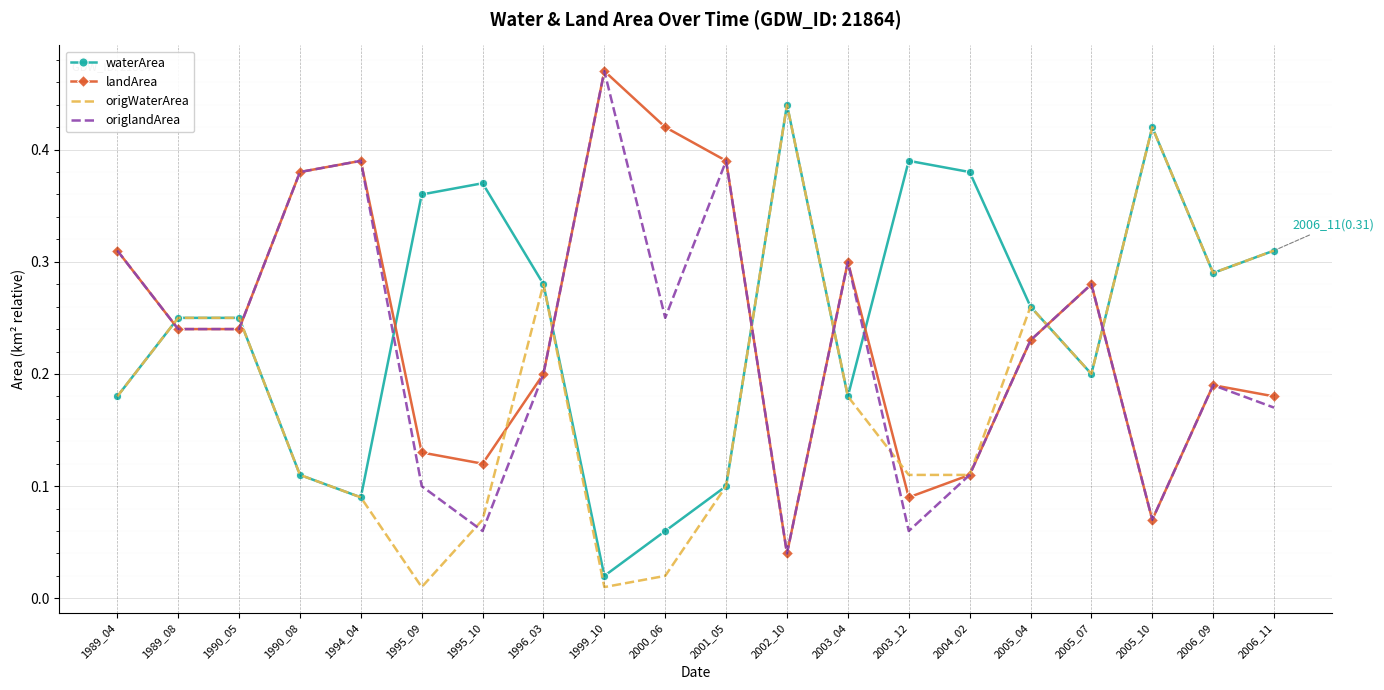

True or false: origlandArea has a value of 0.7 at 1999_10.

False